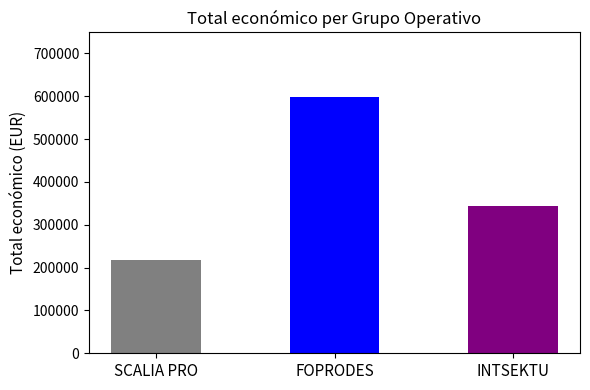

Rank the categories by value from lowest to highest.

SCALIA PRO, INTSEKTU, FOPRODES